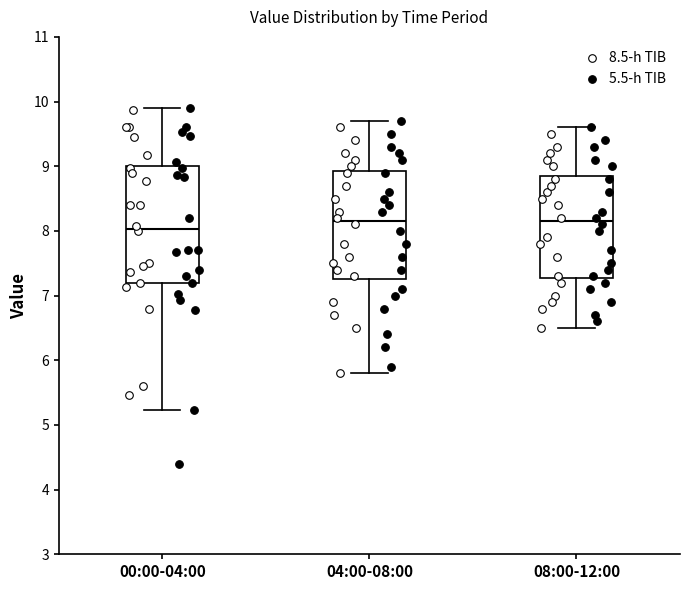

Which box's median line is the lowest?

00:00-04:00